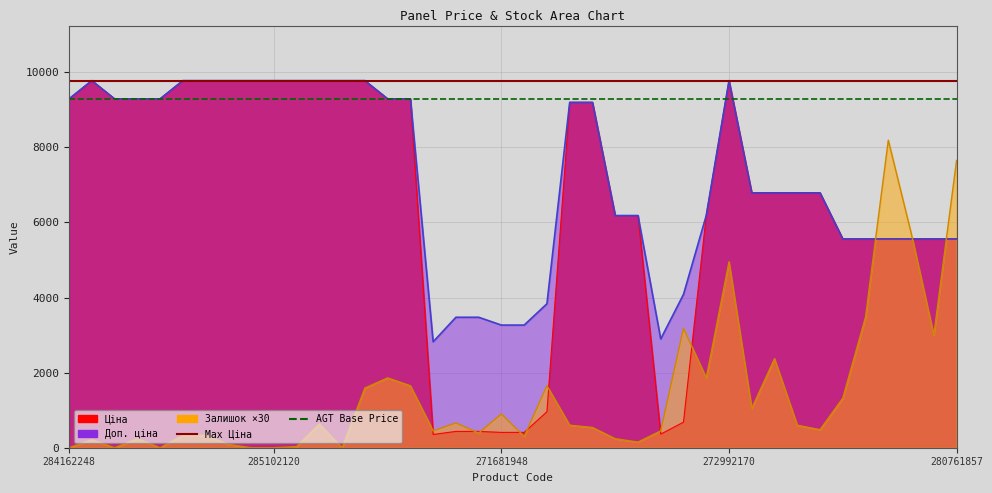

The value of Max Ціна at 284162248 is 17291.1. True or false?

False